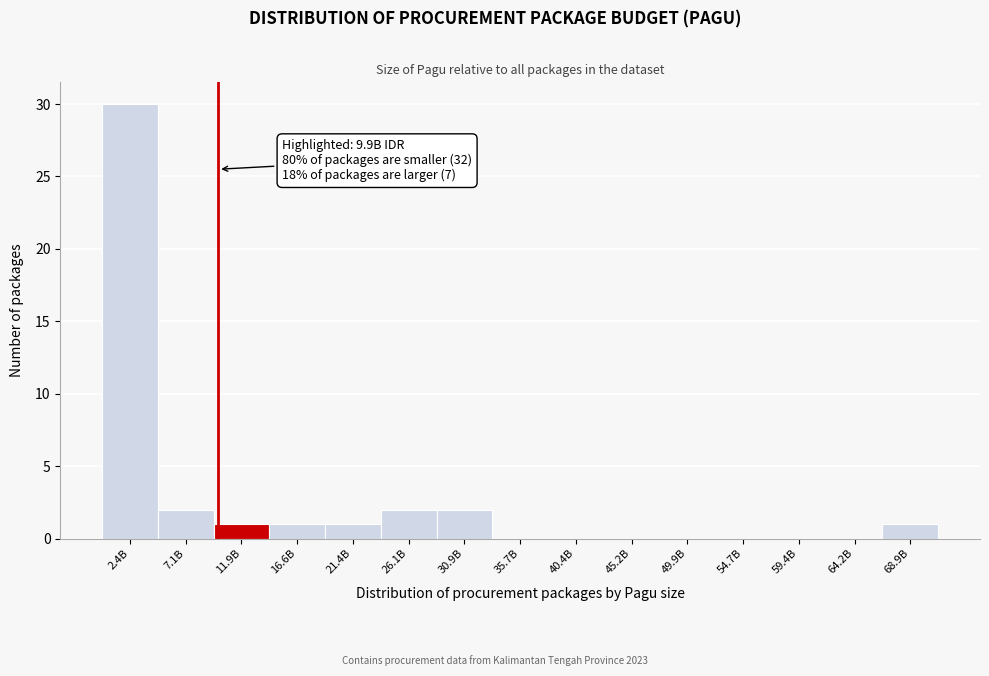

Reading left to right, what are all the values shown in this chart?

2.4B=30	7.1B=2	11.9B=1	16.6B=1	21.4B=1	26.1B=2	30.9B=2	35.7B=0	40.4B=0	45.2B=0	49.9B=0	54.7B=0	59.4B=0	64.2B=0	68.9B=1